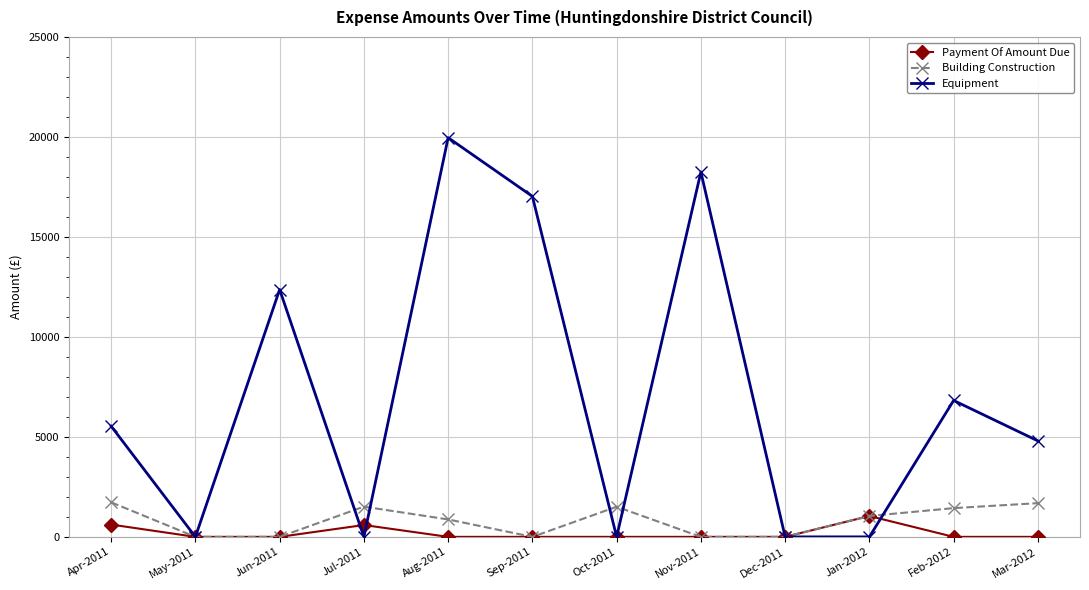

After their last crossing, which series has the higher values: Equipment or Building Construction?

Equipment